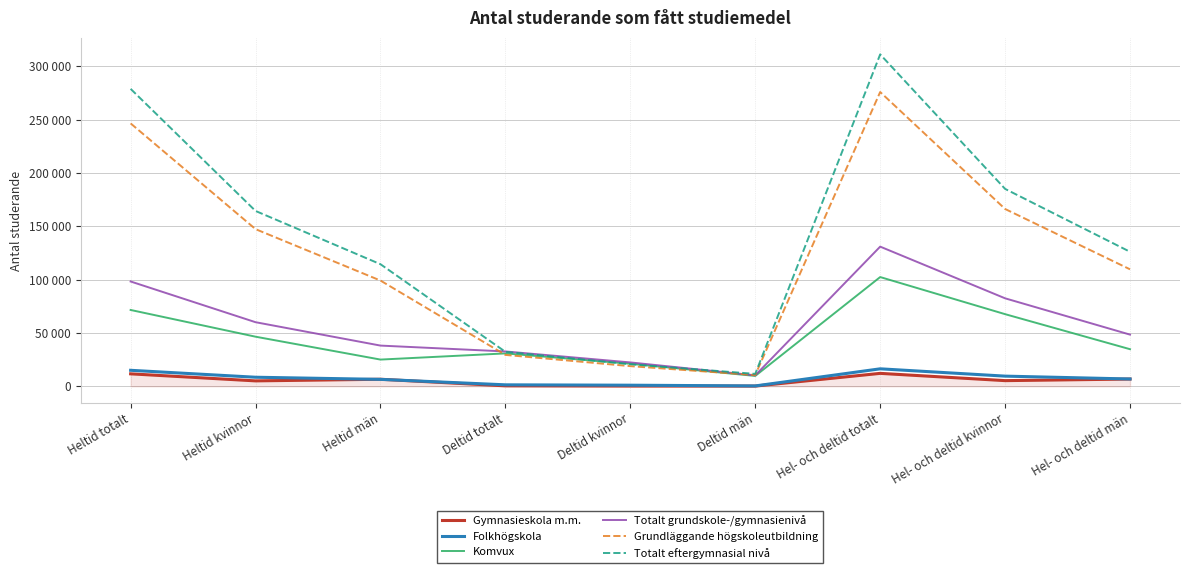

Which label corresponds to the largest value in the chart?

Hel- och deltid totalt